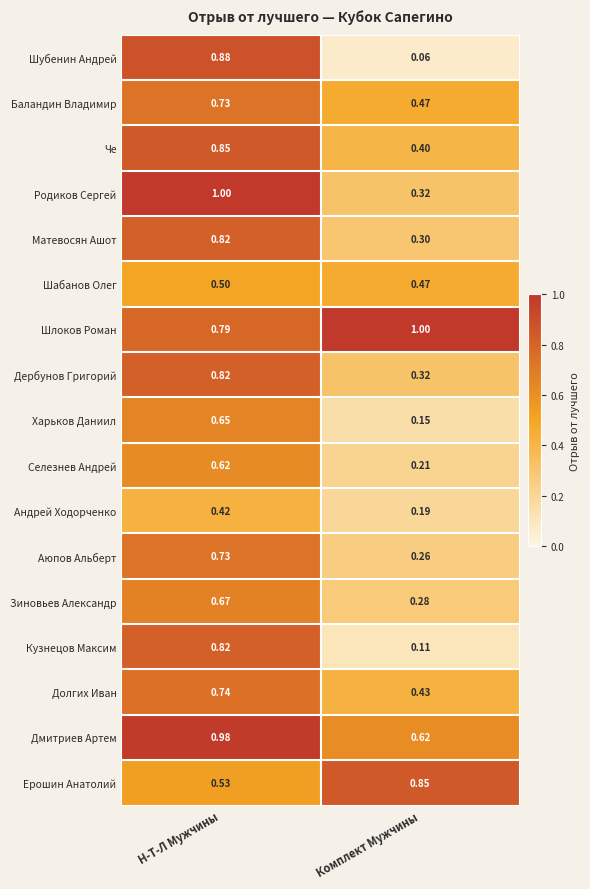

Which series has the widest spread of values?

Шубенин Андрей